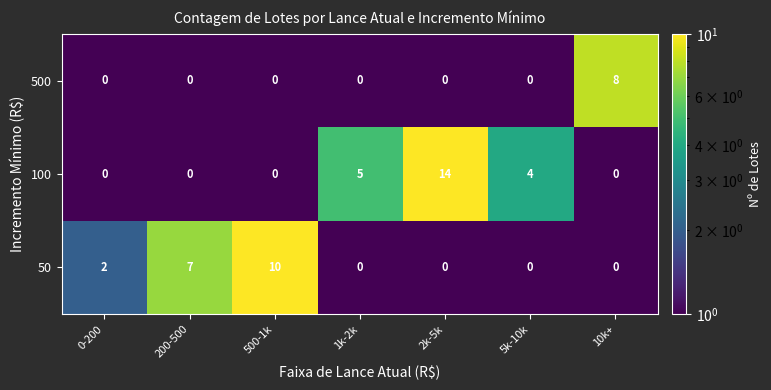

What is the difference between the 100 values at 500-1k and 1k-2k?

5